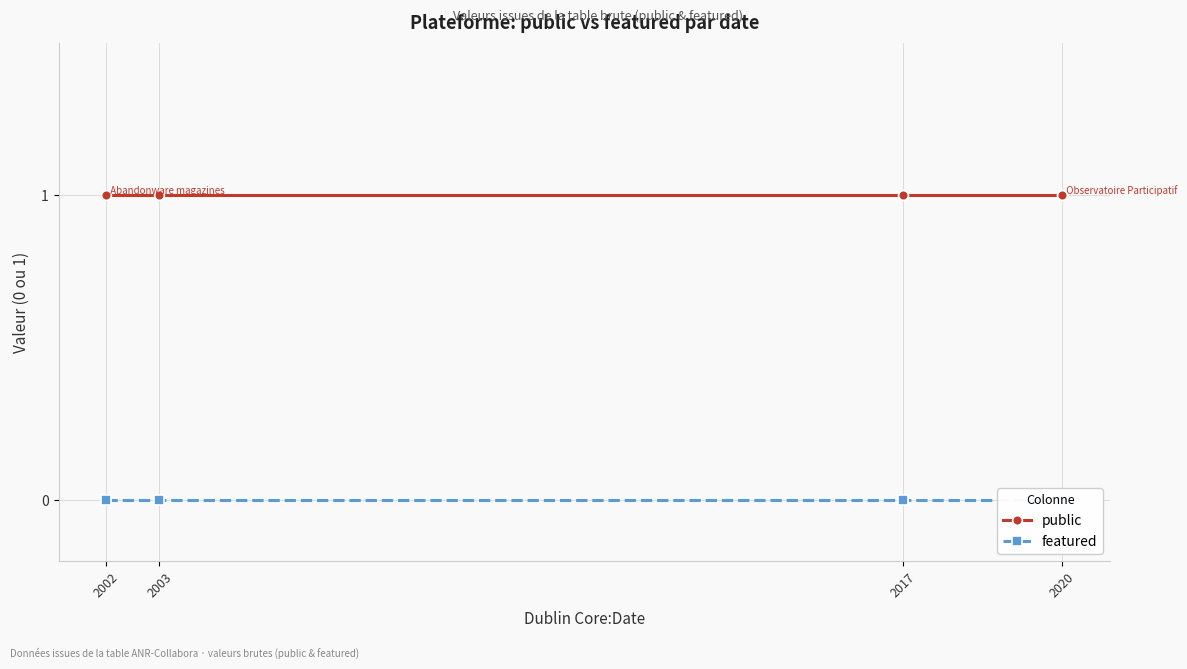

True or false: featured and public intersect in this chart.

False